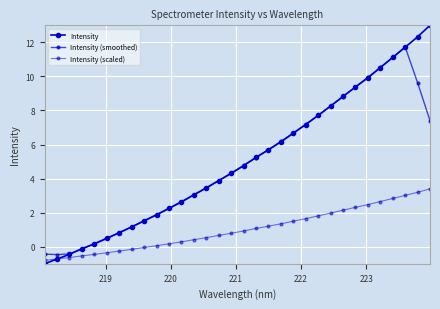

Which series has the largest range (max minus min)?

Intensity